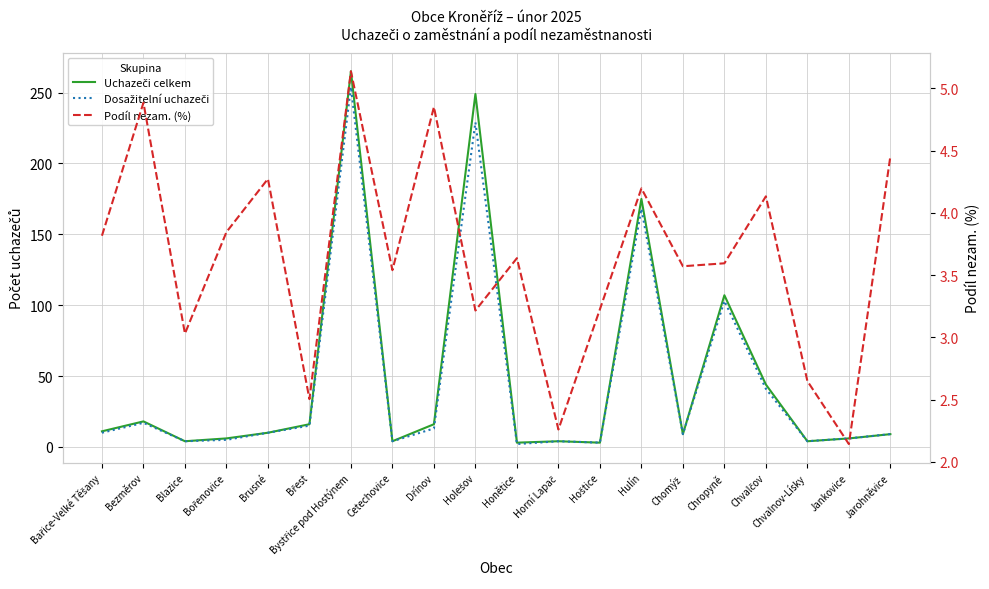

What is the value of the Podíl nezam. (%) point at the 5th from the left?

4.3